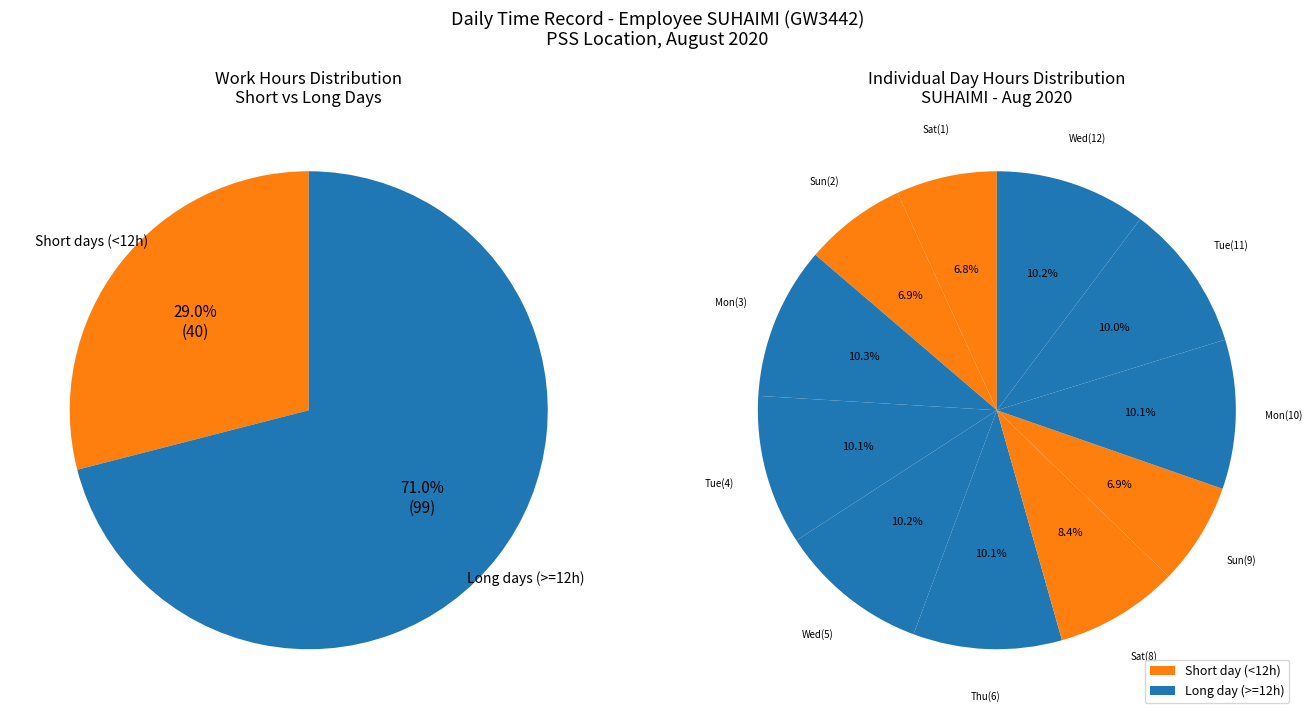

Is Wed_1 the majority of the pie?

No